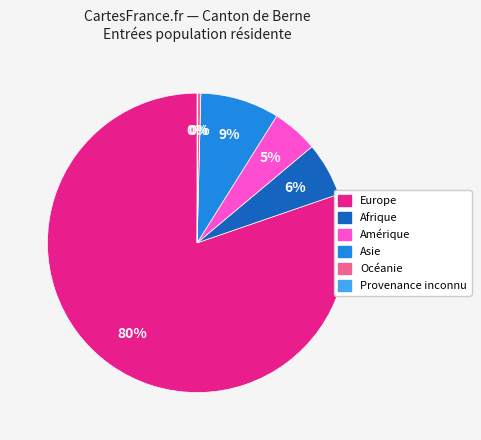

To the nearest percent, what is the combined percentage of Océanie and Amérique?

5%